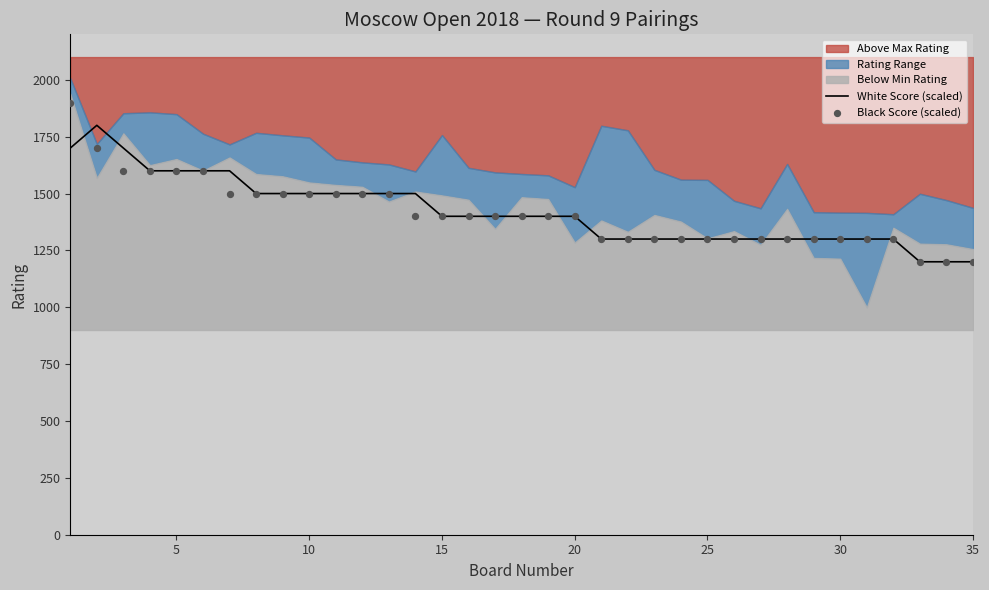

Which series has the largest total across all categories?

White Score (scaled)